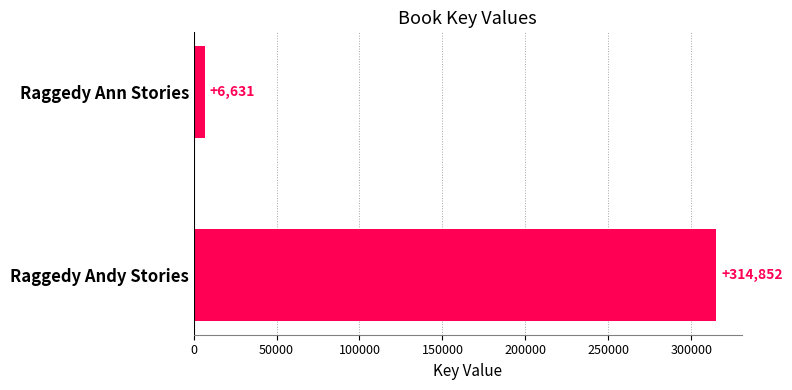

Rank the categories by value from highest to lowest.

Raggedy Andy Stories, Raggedy Ann Stories